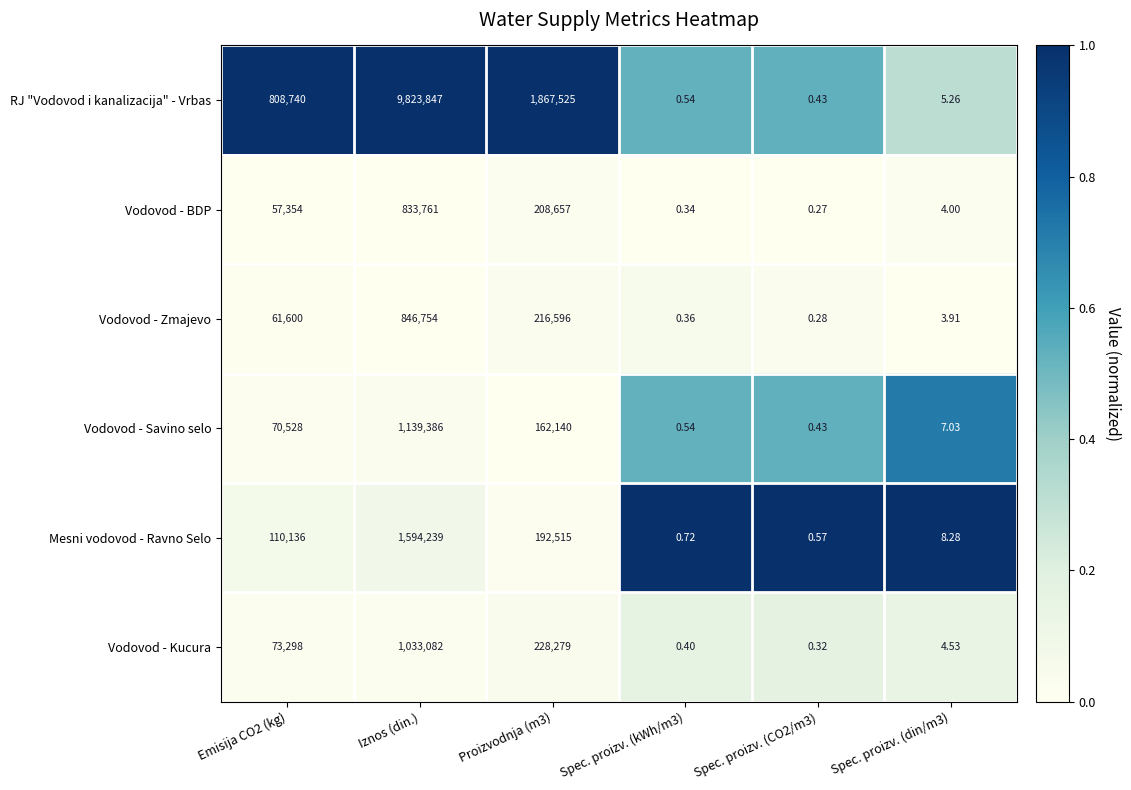

Which category has the highest value across all series?

Iznos (din.)